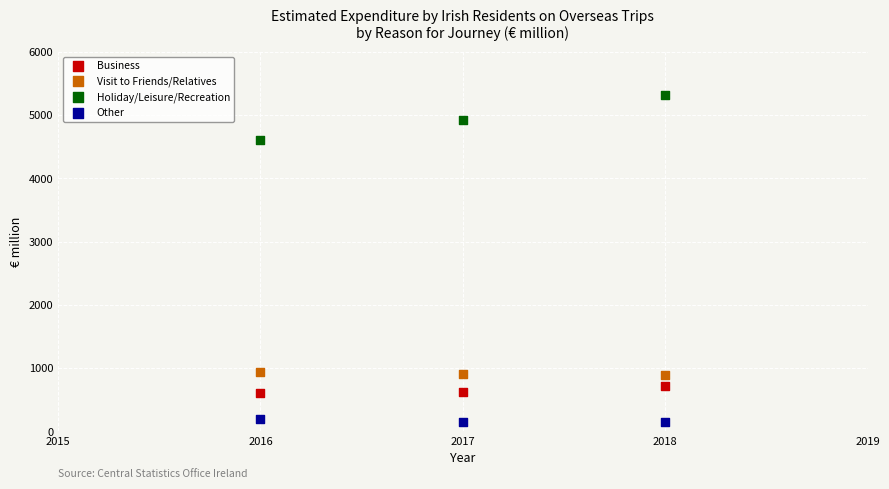

Which series contains the highest Y value?

Holiday/Leisure/Recreation